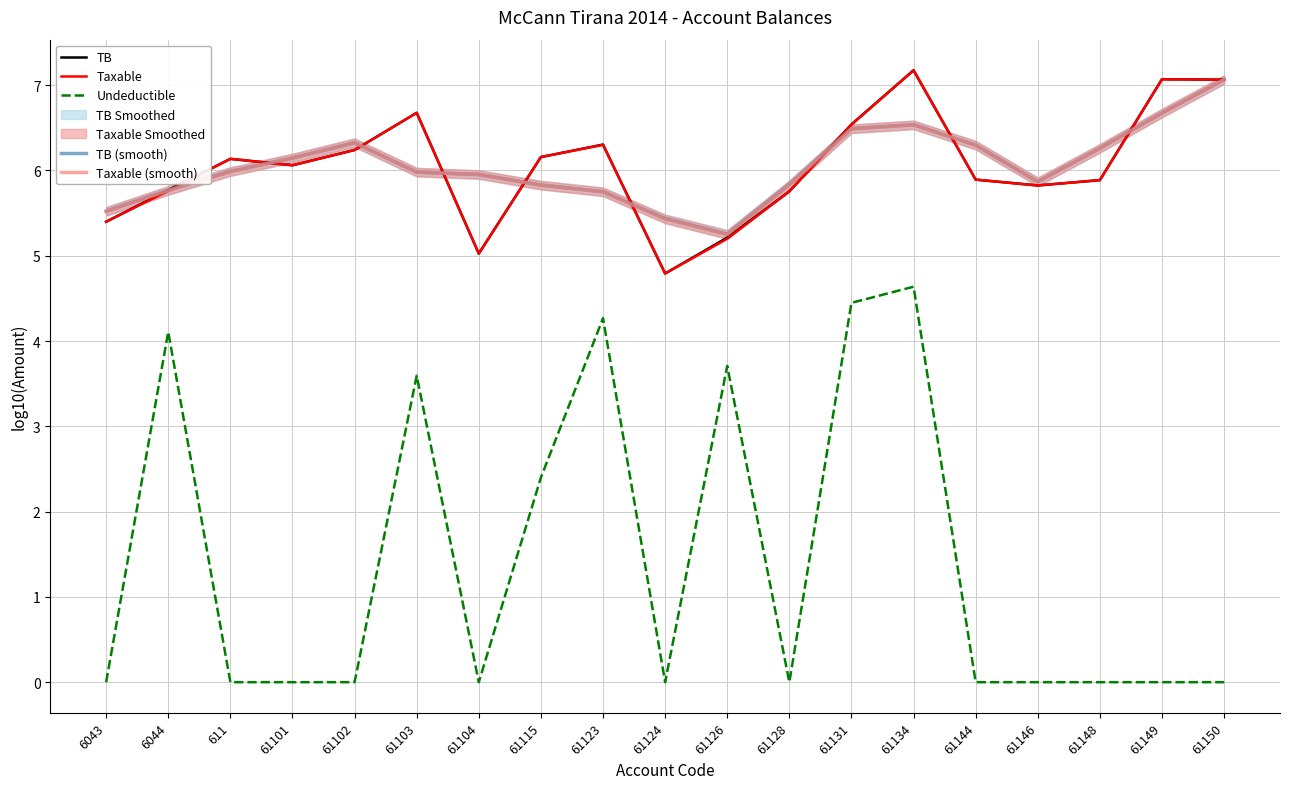

Reading right to left, what are all the values shown in this chart?

TB: 61150=7.1	61149=7.1	61148=5.9	61146=5.8	61144=5.9	61134=7.2	61131=6.5	61128=5.8	61126=5.2	61124=4.8	61123=6.3	61115=6.2	61104=5.0	61103=6.7	61102=6.2	61101=6.1	611=6.1	6044=5.8	6043=5.4
Taxable: 61150=7.1	61149=7.1	61148=5.9	61146=5.8	61144=5.9	61134=7.2	61131=6.5	61128=5.8	61126=5.2	61124=4.8	61123=6.3	61115=6.2	61104=5.0	61103=6.7	61102=6.2	61101=6.1	611=6.1	6044=5.8	6043=5.4
Undeductible: 61150=0.0	61149=0.0	61148=0.0	61146=0.0	61144=0.0	61134=4.6	61131=4.4	61128=0.0	61126=3.7	61124=0.0	61123=4.3	61115=2.4	61104=0.0	61103=3.6	61102=0.0	61101=0.0	611=0.0	6044=4.1	6043=0.0
TB (smooth): 61150=7.1	61149=6.7	61148=6.3	61146=5.9	61144=6.3	61134=6.5	61131=6.5	61128=5.8	61126=5.3	61124=5.4	61123=5.8	61115=5.8	61104=6.0	61103=6.0	61102=6.3	61101=6.1	611=6.0	6044=5.8	6043=5.5
Taxable (smooth): 61150=7.1	61149=6.7	61148=6.3	61146=5.9	61144=6.3	61134=6.5	61131=6.5	61128=5.8	61126=5.2	61124=5.4	61123=5.7	61115=5.8	61104=6.0	61103=6.0	61102=6.3	61101=6.1	611=6.0	6044=5.8	6043=5.5